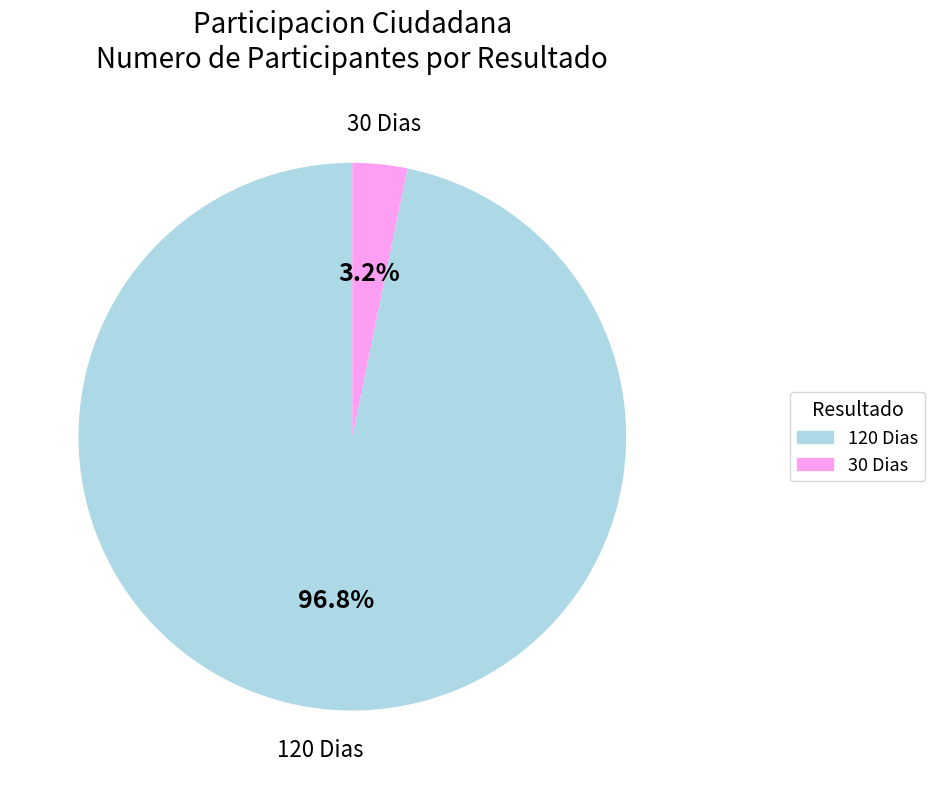

How many slices are in this pie chart?

2